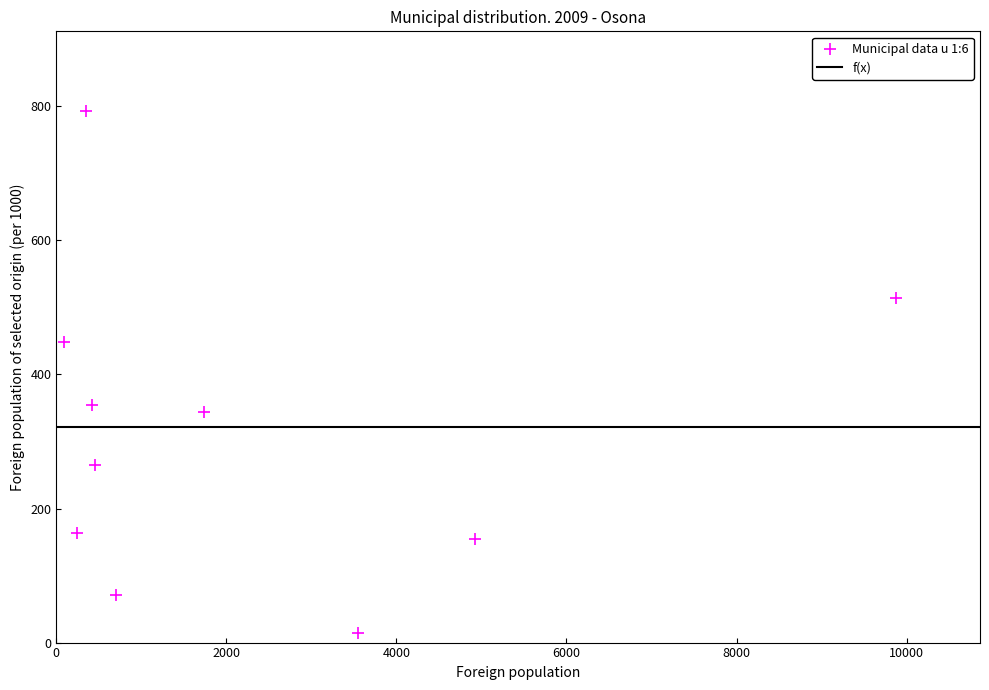

What is the range of Y values (max minus min)?

779